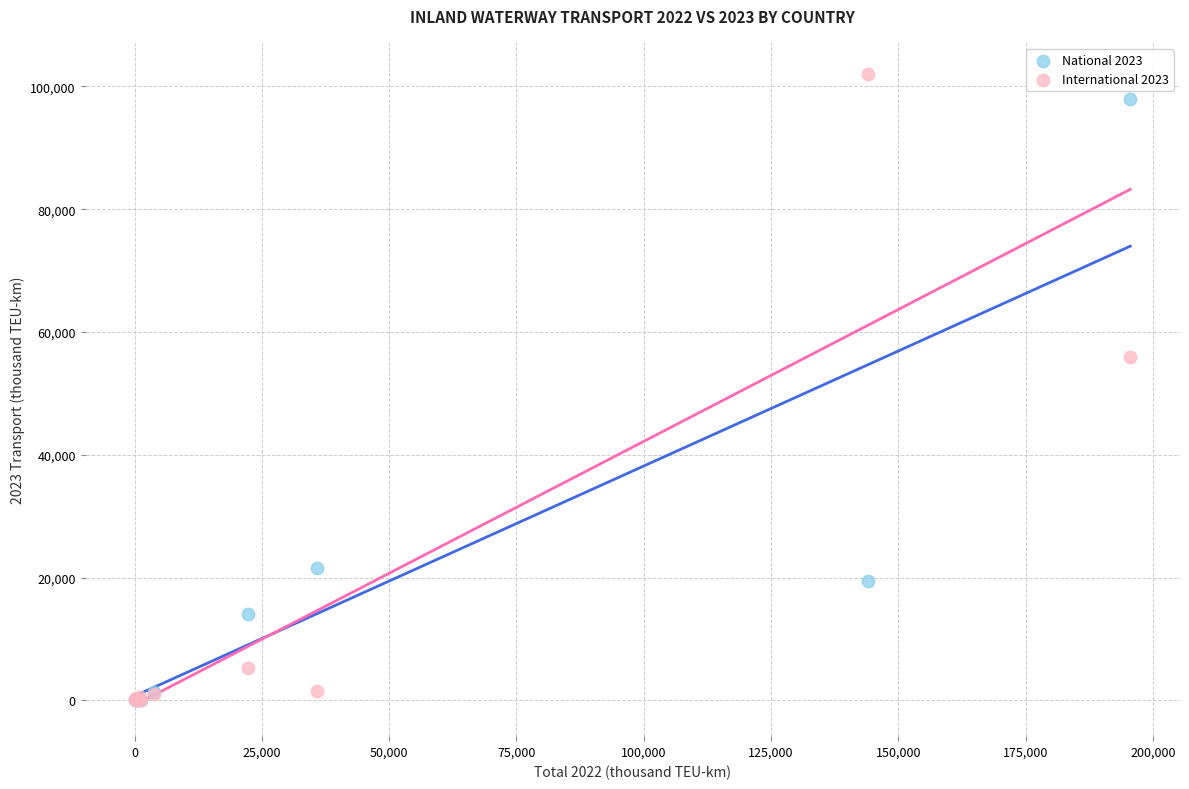

Which series has the widest spread of Y values?

International 2023